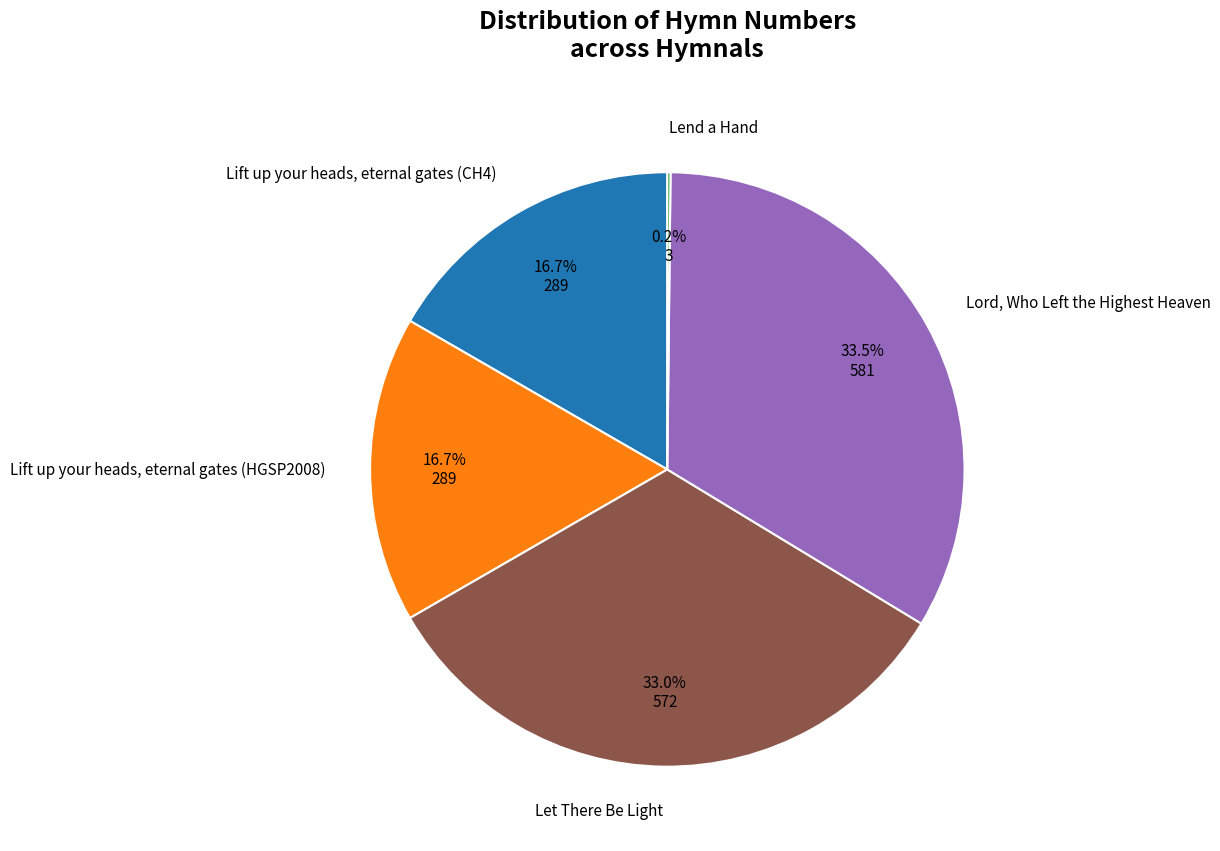

What portion of the pie excludes Lift up your heads, eternal gates (HGSP2008)?

83.3%